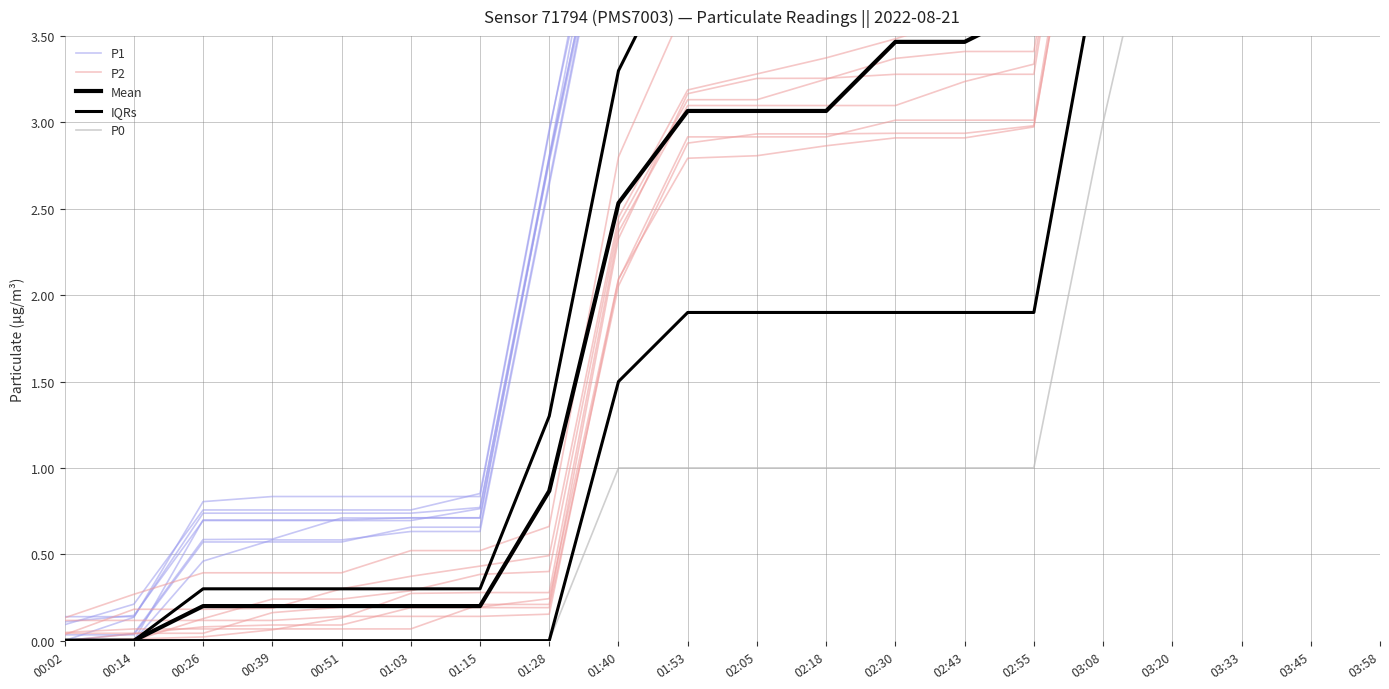

What is the difference between the second highest and second lowest values in the P0 series?

7.0